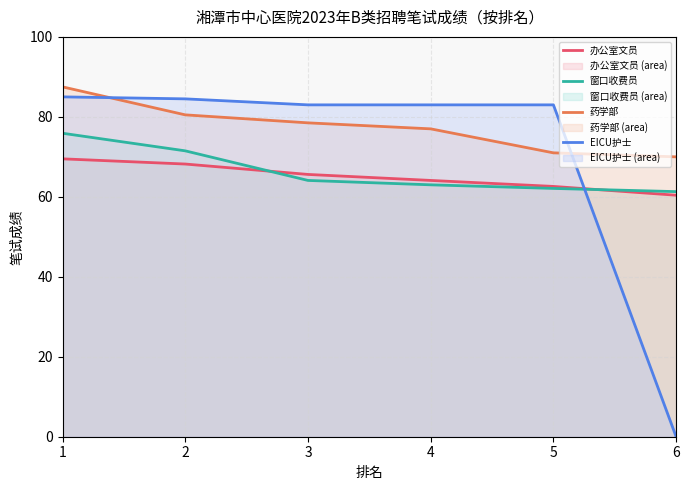

List the series in order of their peak value, lowest first.

办公室文员, 窗口收费员, EICU护士, 药学部